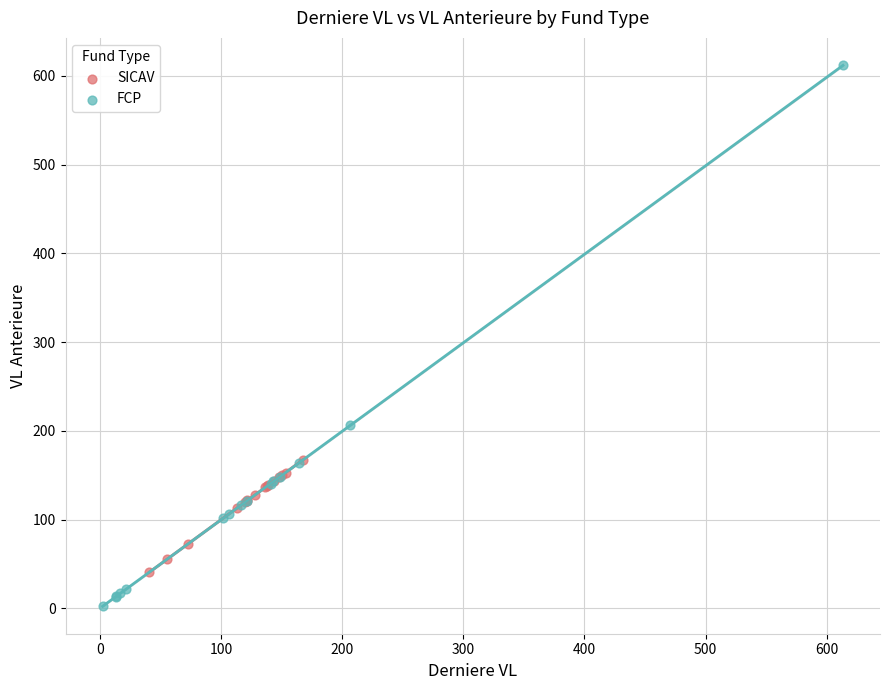

Which series has the largest Y range (max minus min)?

FCP